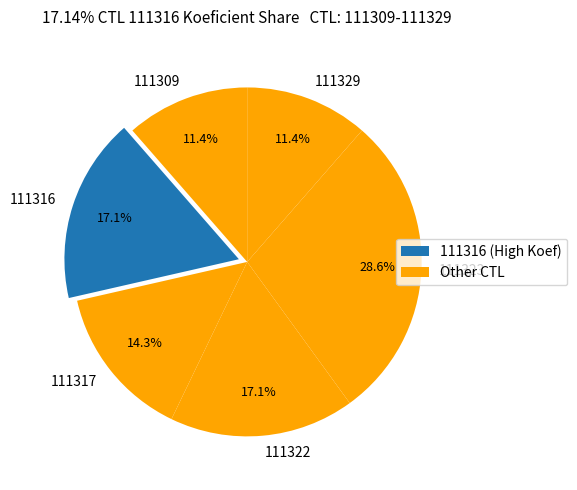

What is the largest slice in the pie chart?

111323